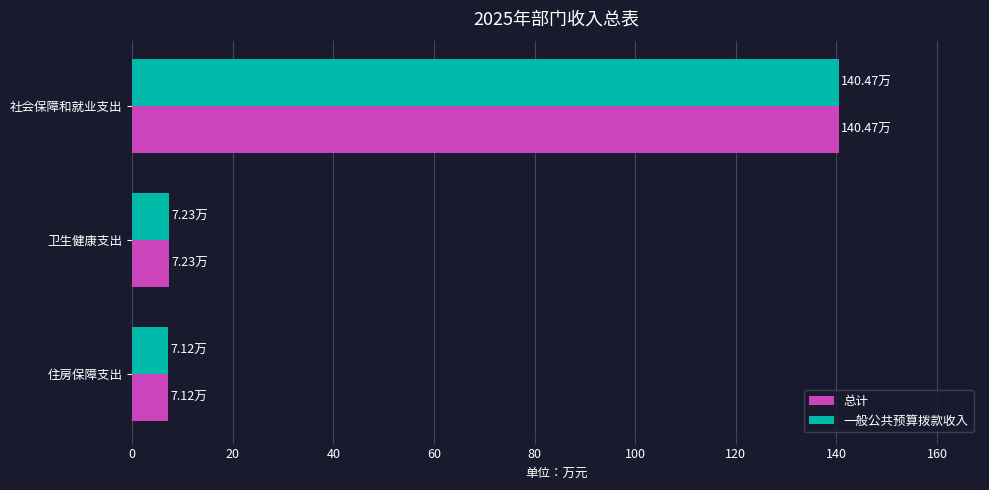

At how many categories does at least one series exceed 60?

1